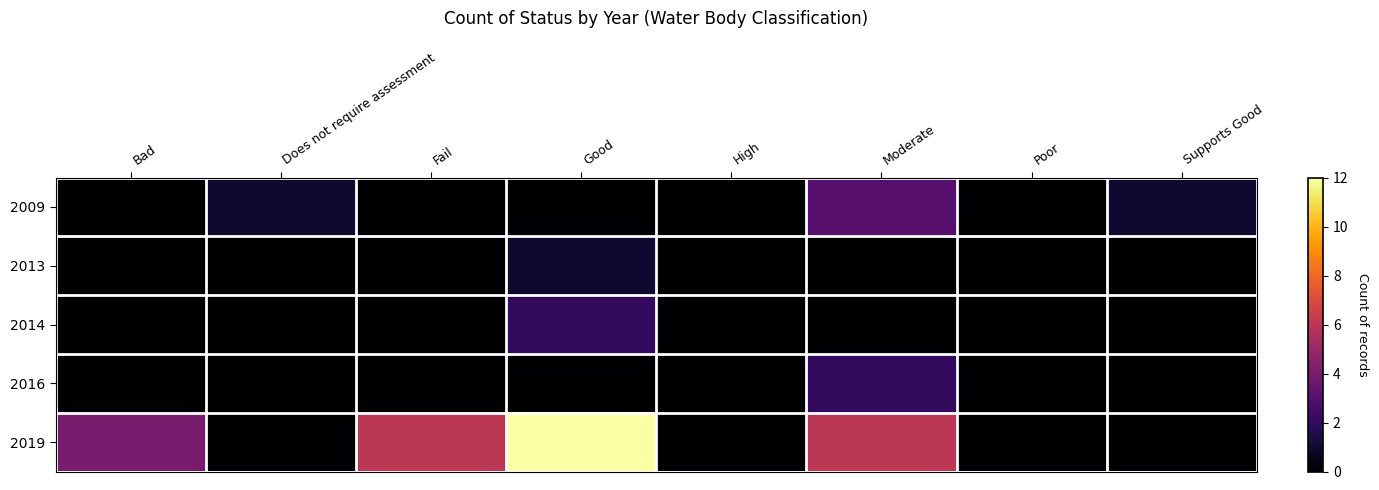

At how many categories does at least one series exceed 6?

1